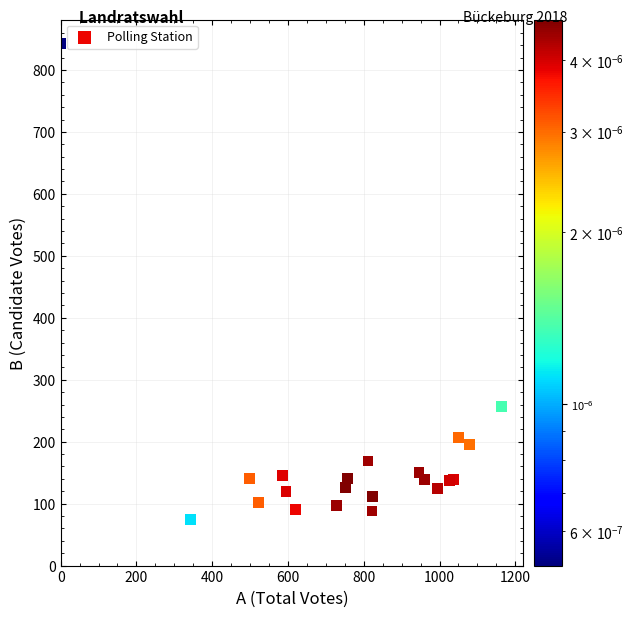

What Y value in the scatter plot is closest to 458?

257